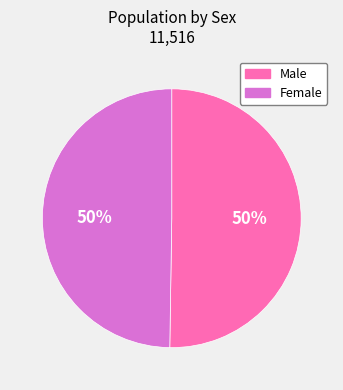

Is the sum of Female and Male greater than half?

Yes